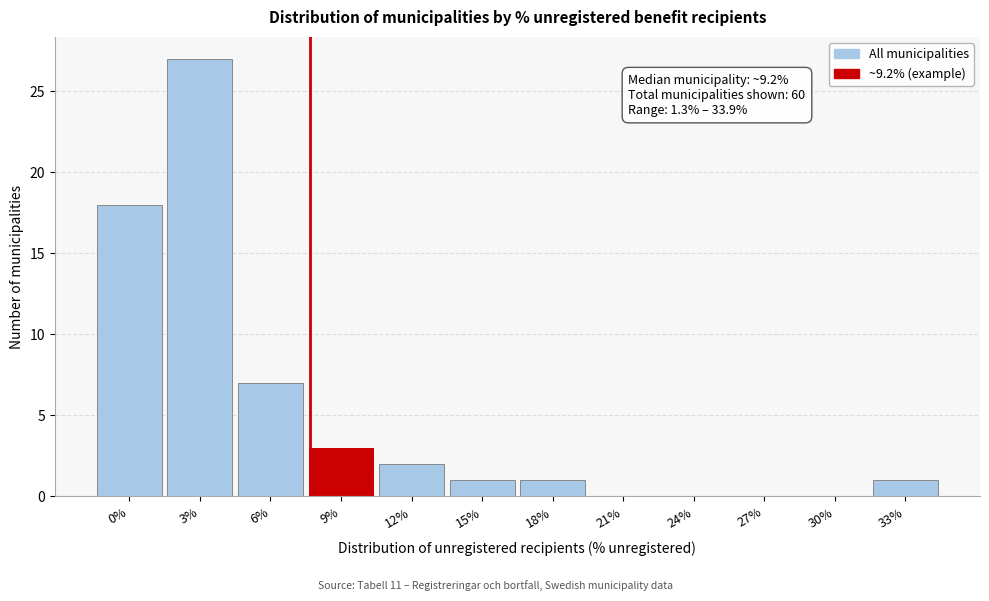

Reading left to right, list all the values displayed in this chart.

0%=18	3%=27	6%=7	9%=3	12%=2	15%=1	18%=1	21%=0	24%=0	27%=0	30%=0	33%=1